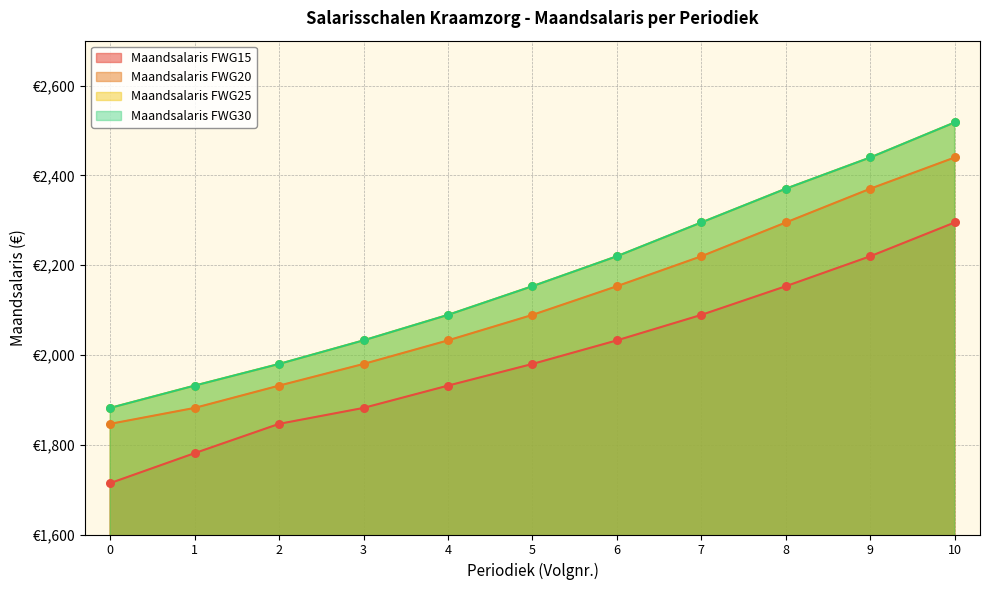

Which series reaches the minimum Y coordinate?

Maandsalaris FWG15